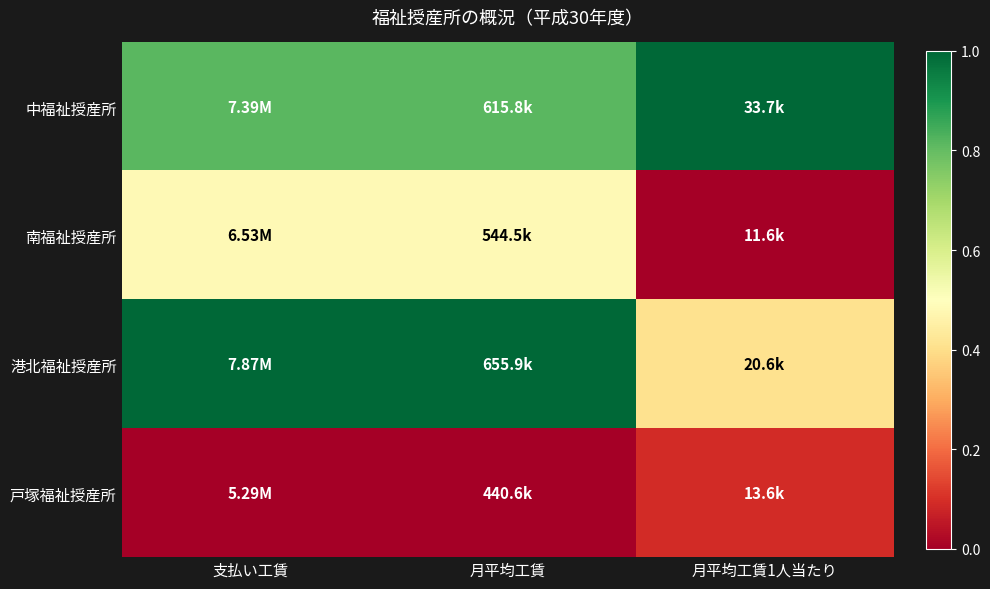

Which series changed the most between 月平均工賃 and 月平均工賃1人当たり?

港北福祉授産所